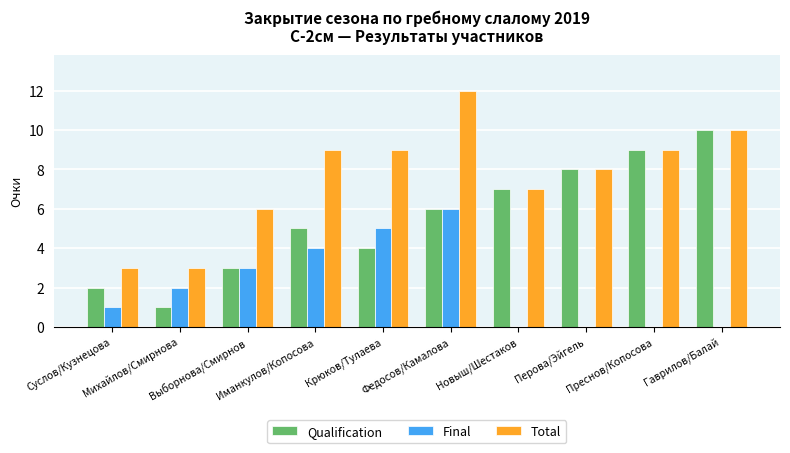

How many groups of bars are there?

10